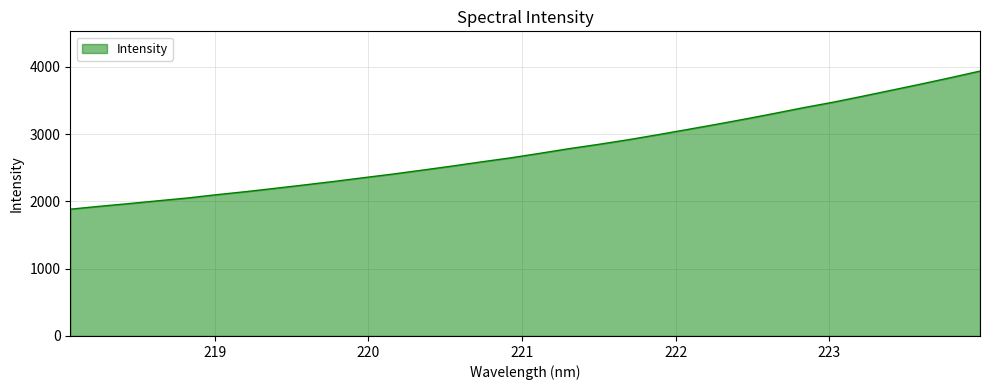

What is the difference between the maximum and minimum values?

2052.7